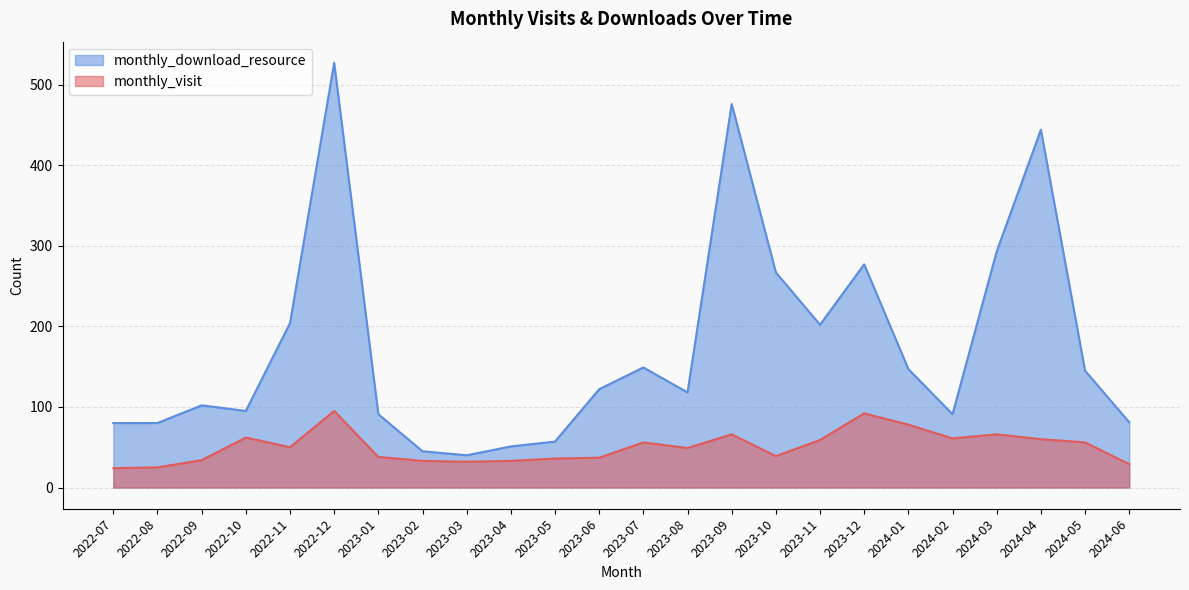

What is the value of the monthly_visit point at the 21st from the left?

66